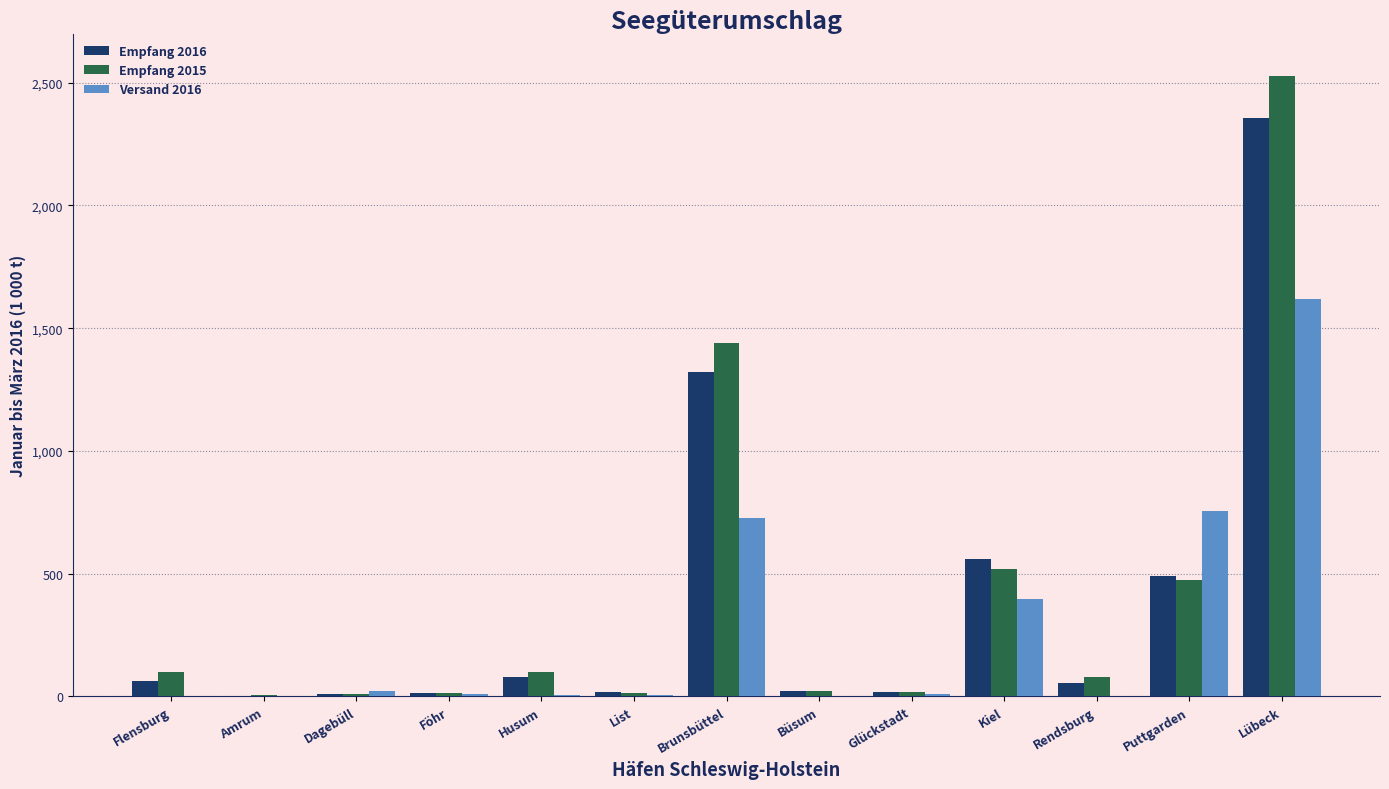

Between Kiel and Puttgarden, which series saw the biggest shift?

Versand 2016